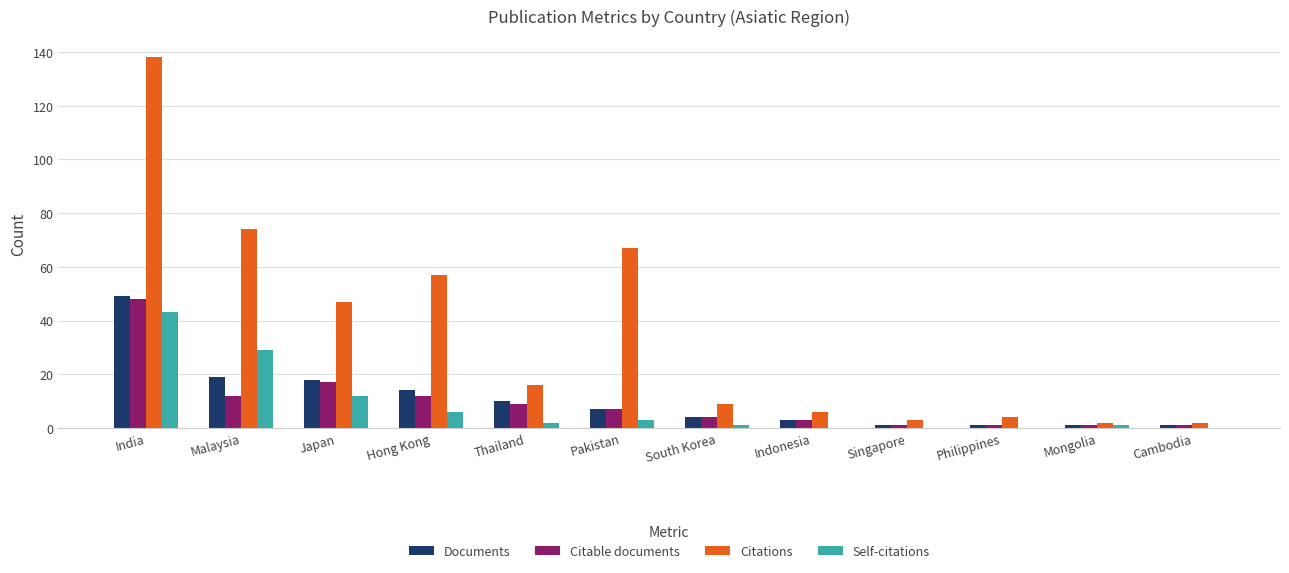

Which category has the highest value across all series?

India